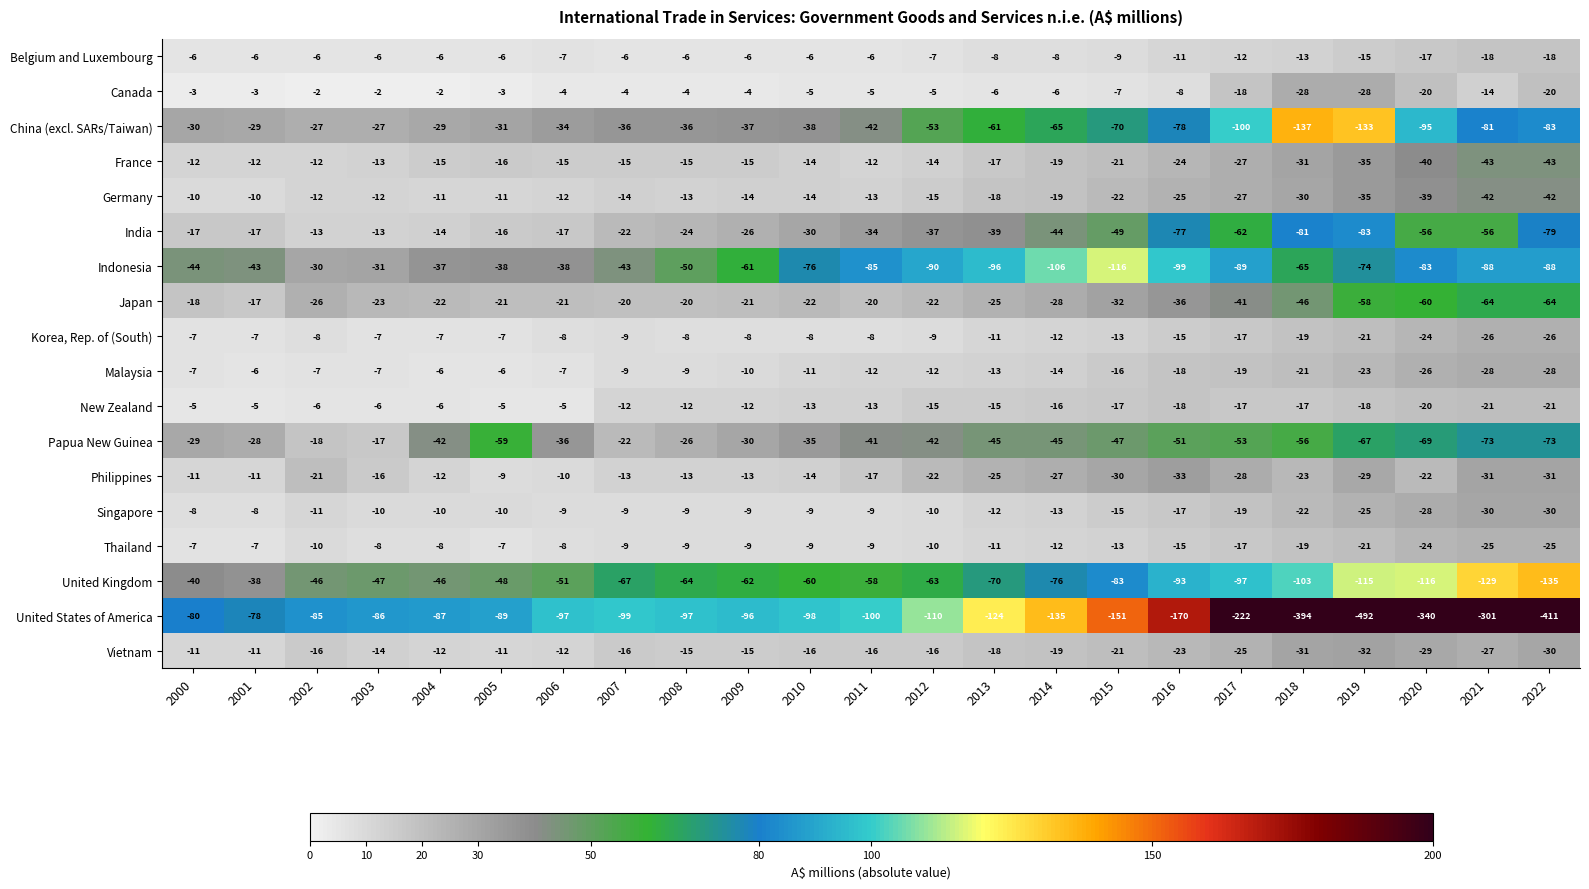

Count the number of categories in the chart.

23